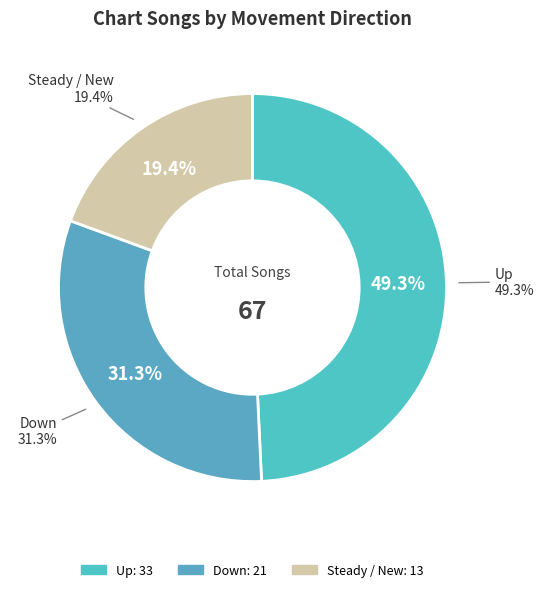

To the nearest percent, what is the average slice percentage?

33%